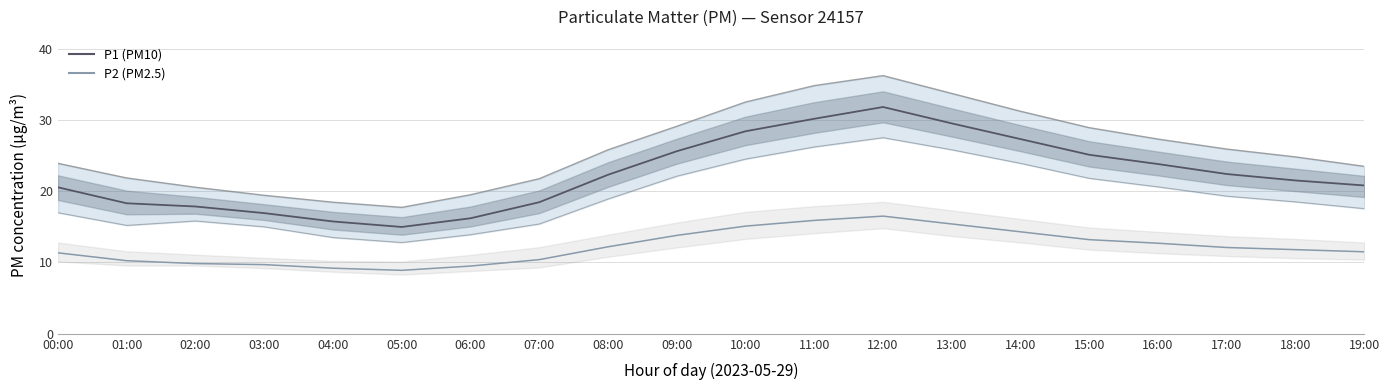

Which category has the highest value across all series?

12:00